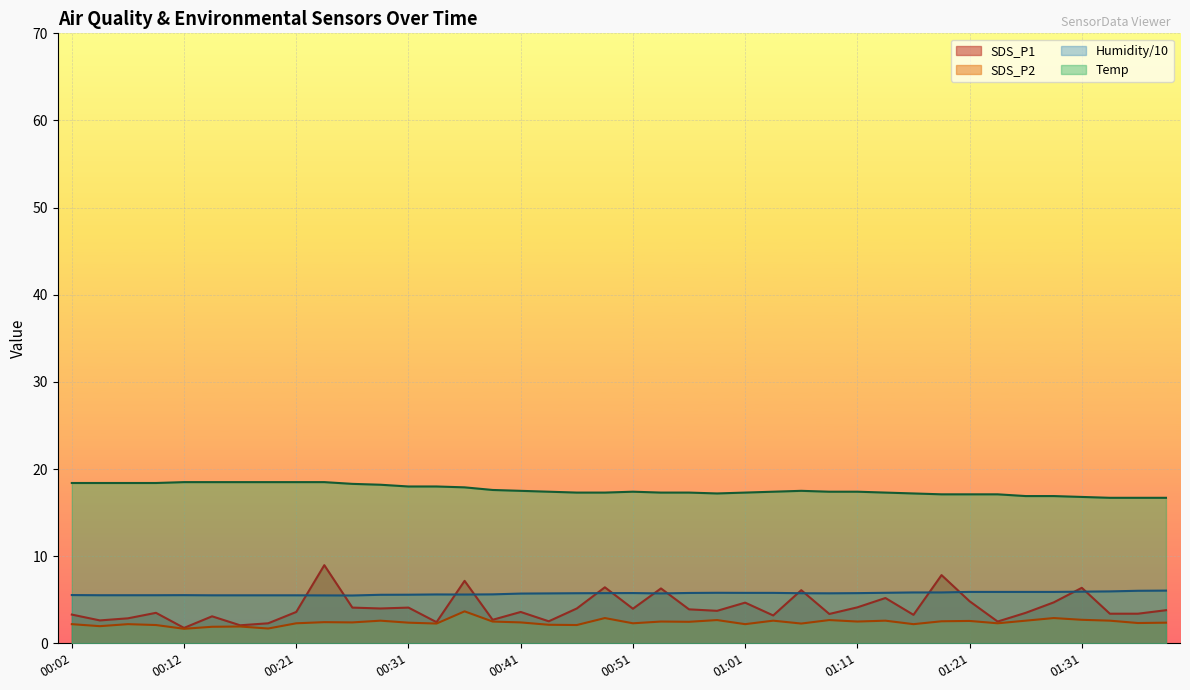

What position from the right is 00:26?

30